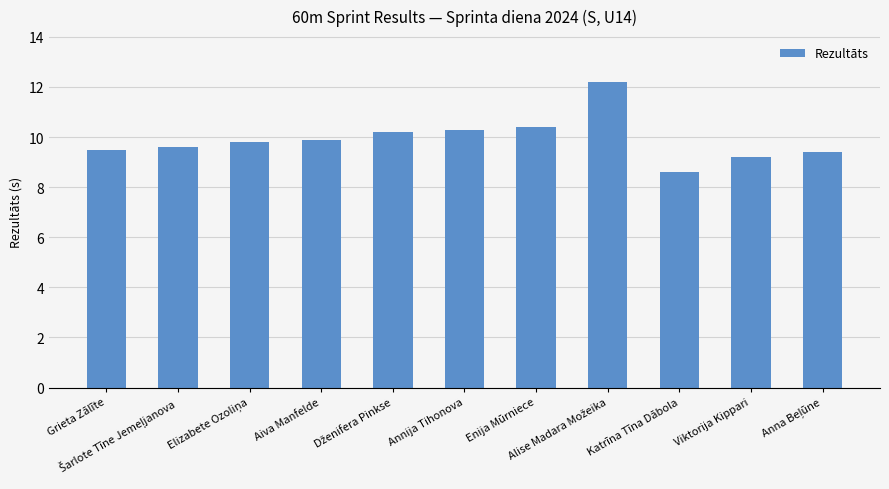

What is the sum of all values?

109.1